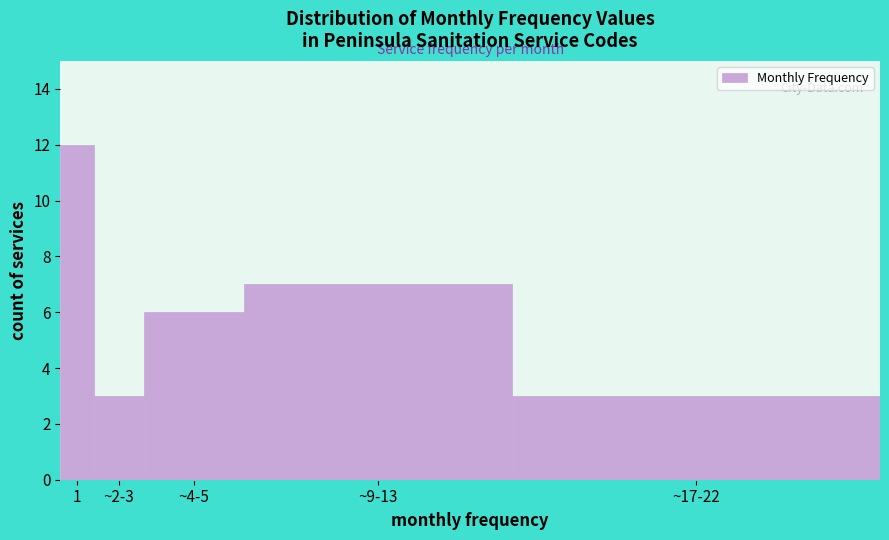

Reading left to right, transcribe all the data shown in this chart.

12	3	6	7	3